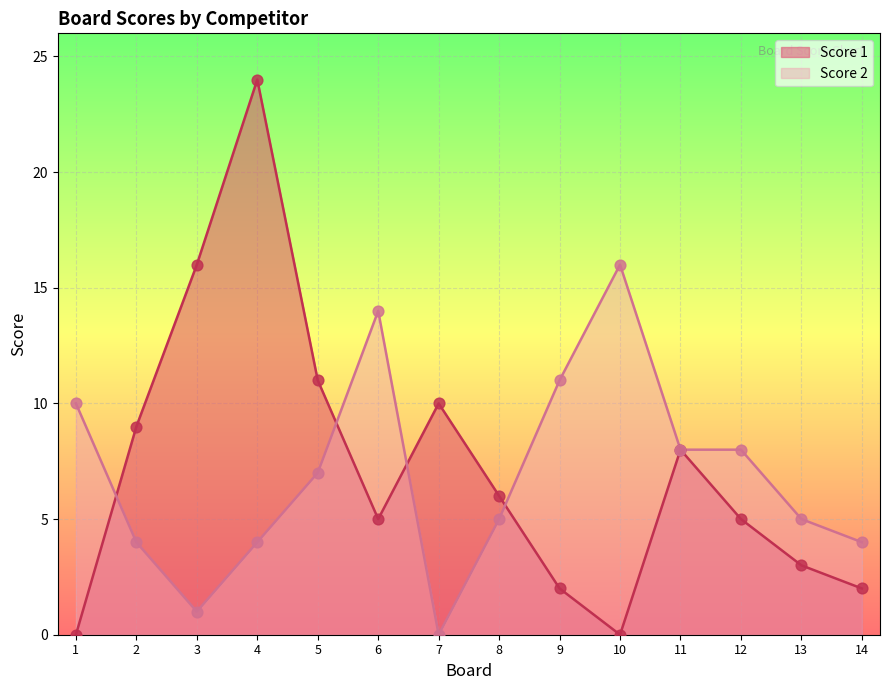

Which series reaches the maximum Y coordinate?

Score 1